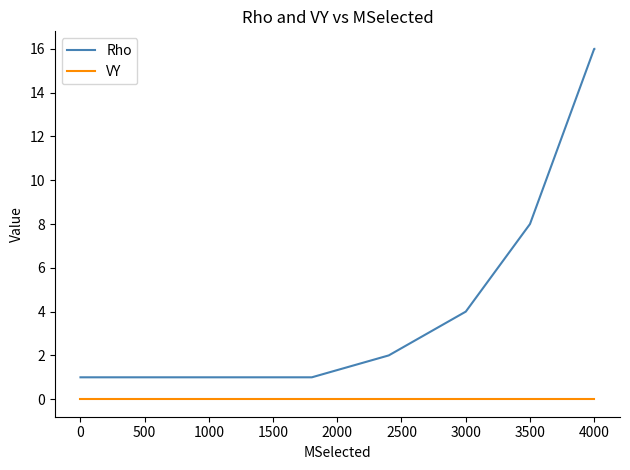

What is the difference between the maximum and minimum values in the Rho series?

15